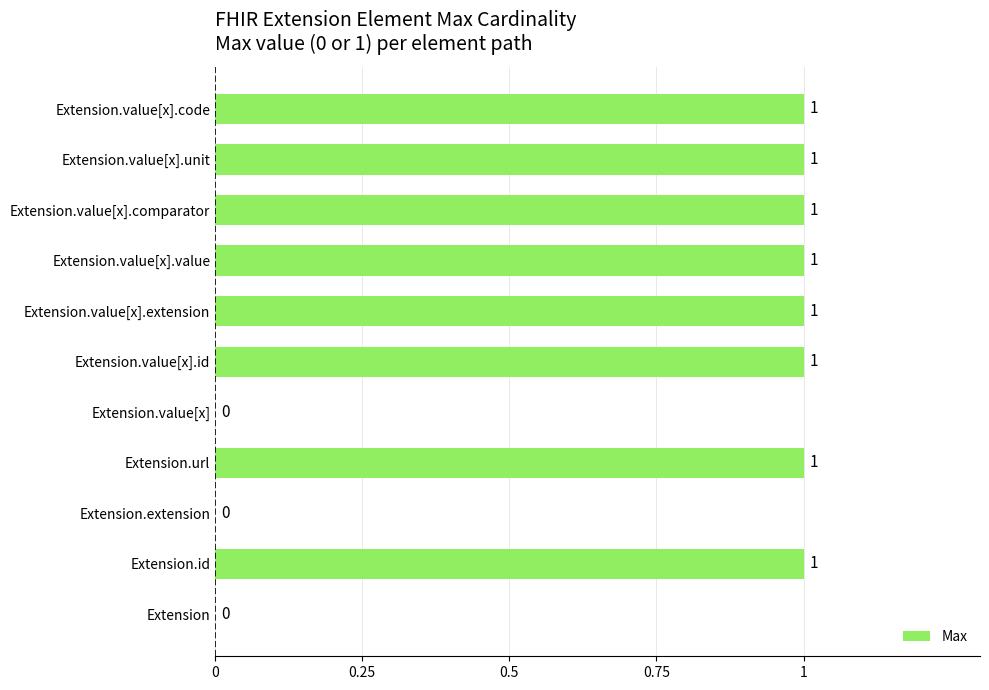

The chart shows a value of 1 at Extension.value[x].unit. True or false?

True